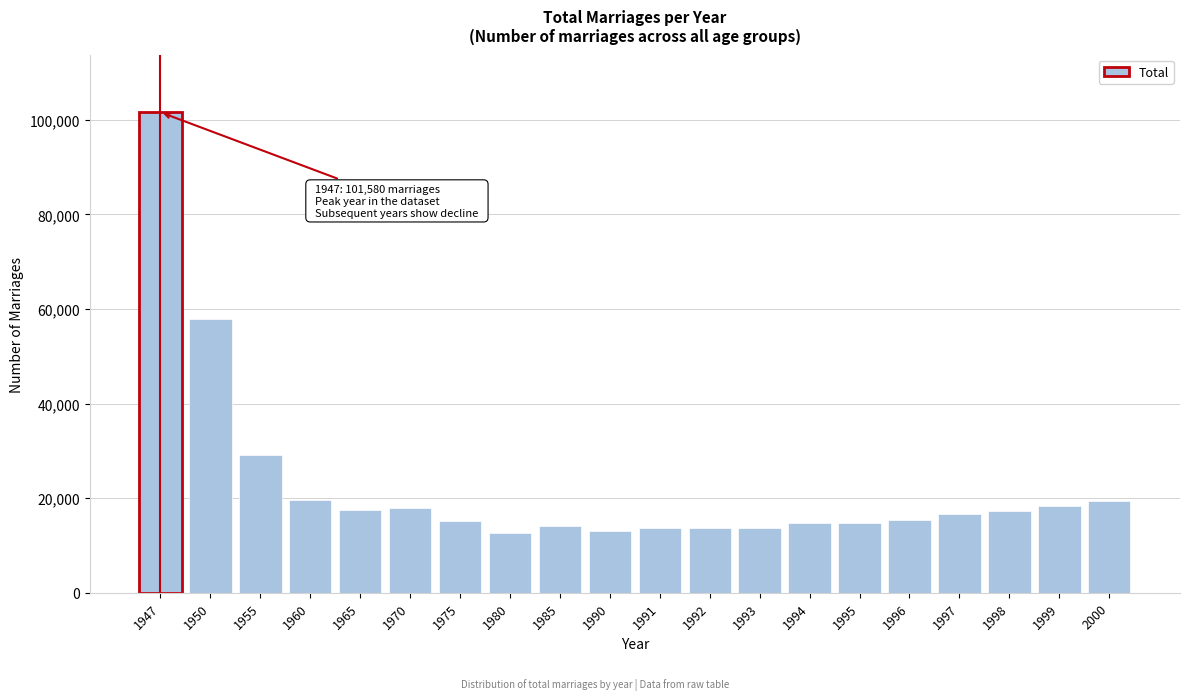

What is the greatest value displayed?

101580